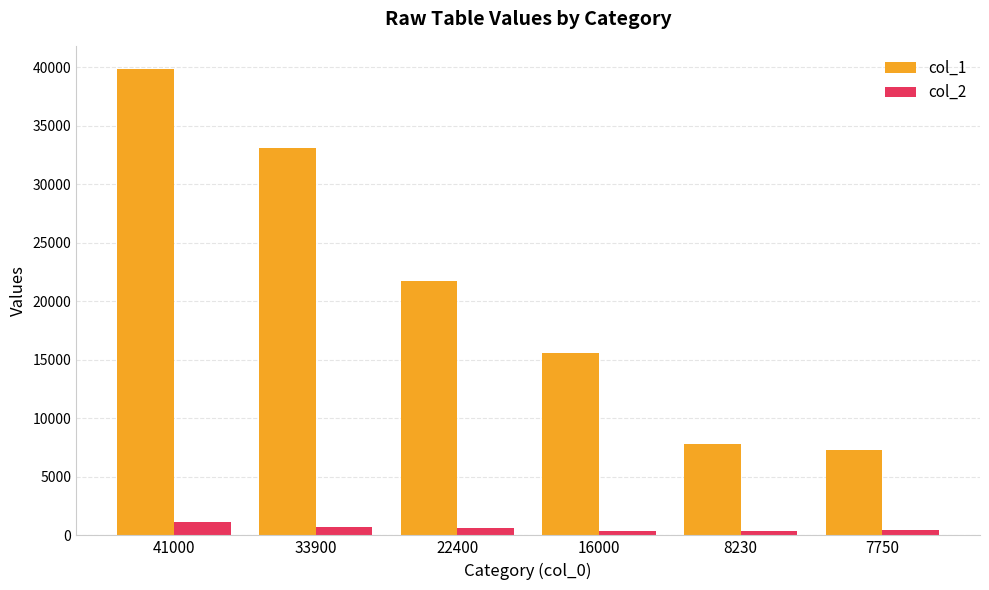

Rank the series by their maximum value, from highest to lowest.

col_1, col_2